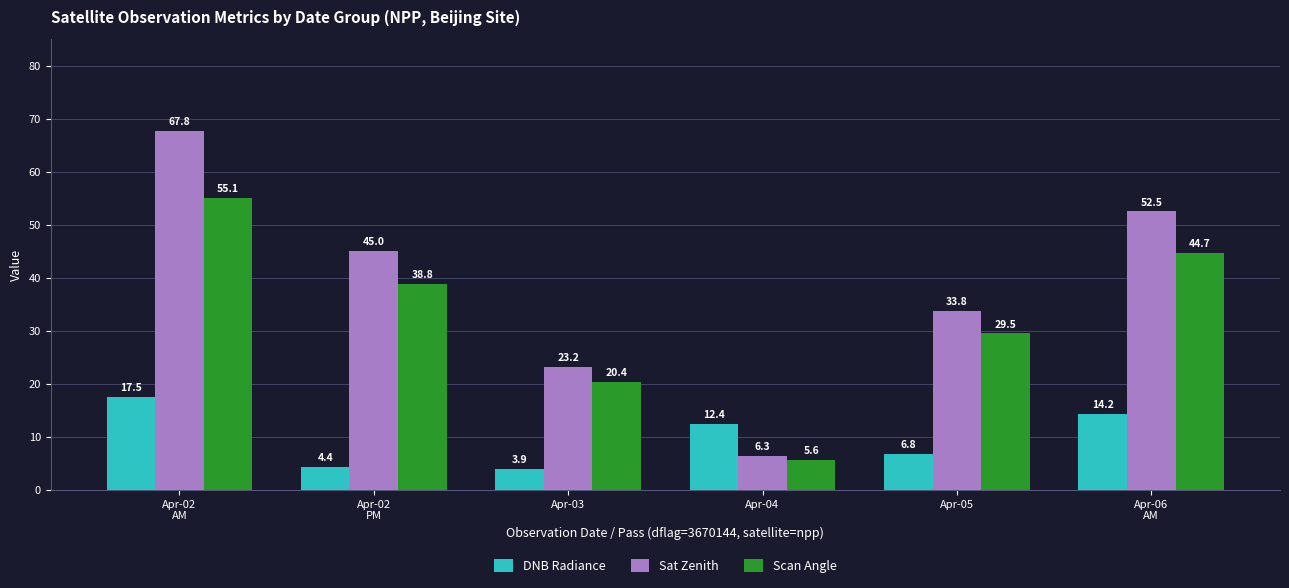

What is the spread (max minus min) of values at Apr-05?

27.0